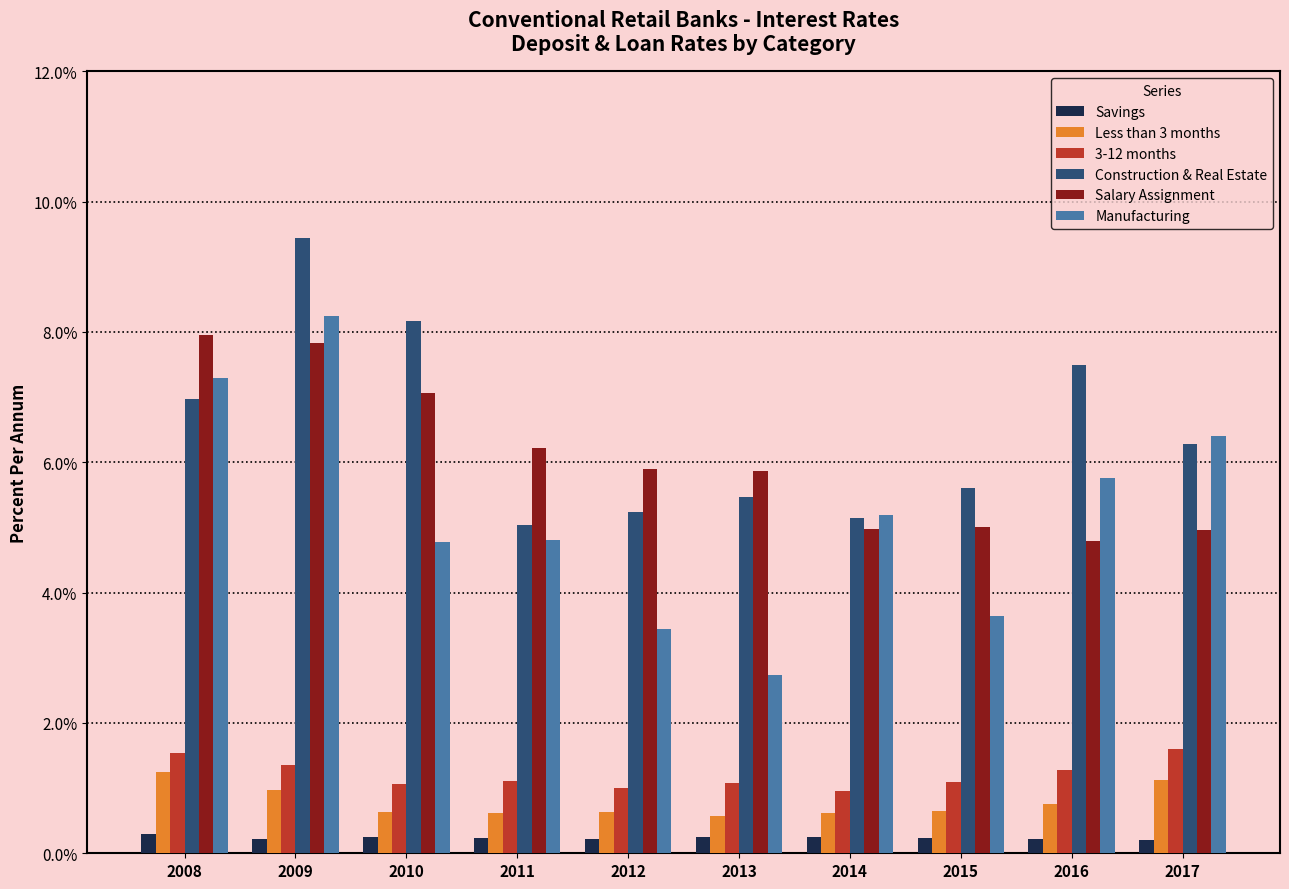

How many data points does each series have?

10